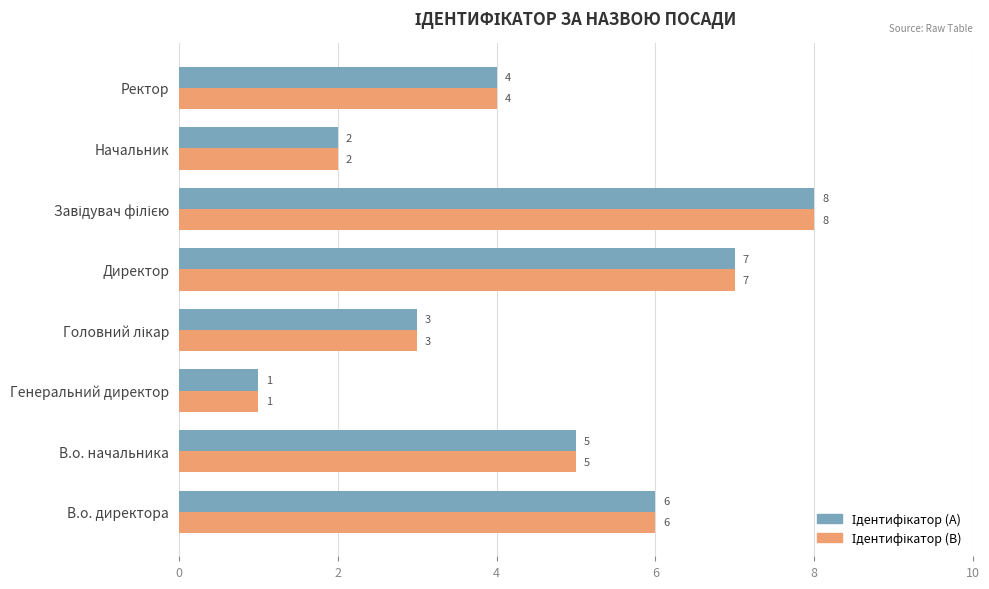

At which category does the chart reach its minimum across all series?

Генеральний директор